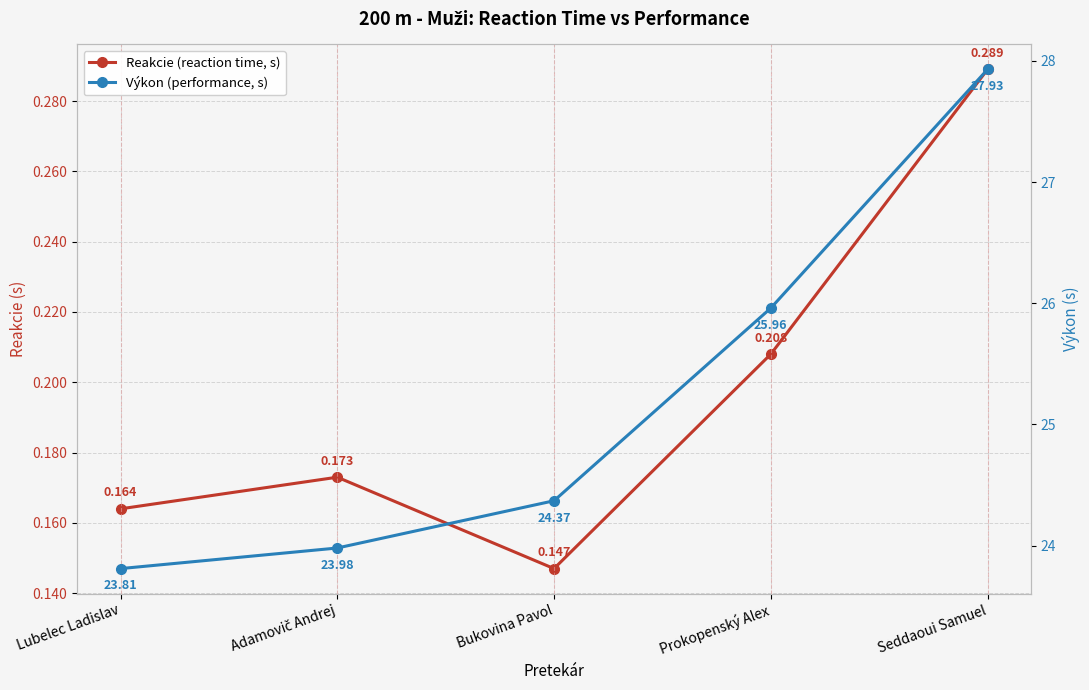

How many values in the Výkon (performance, s) series are below 24?

2